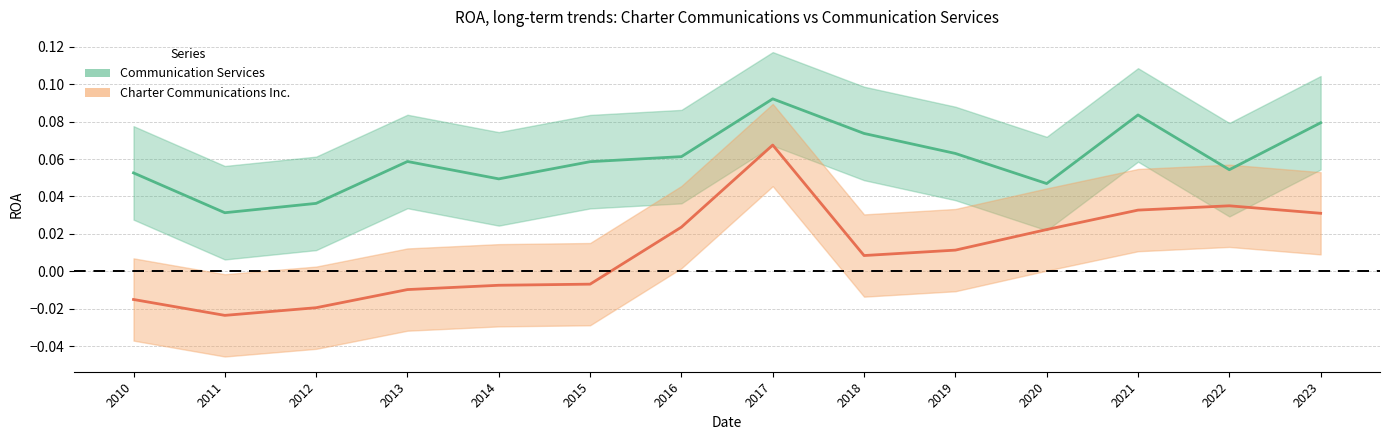

Which series changed the most between 2020 and 2021?

Communication Services